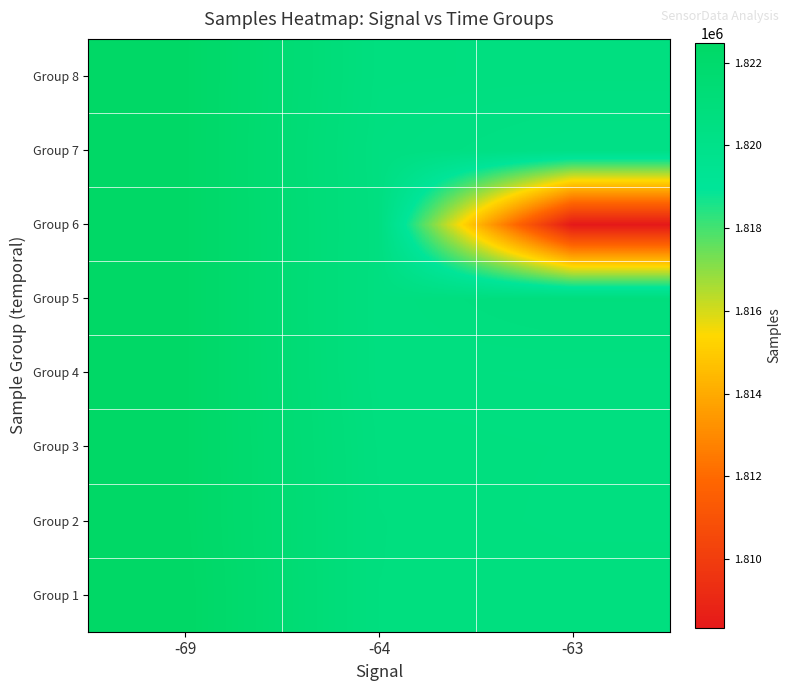

Reading left to right, extract all data points from this chart.

Group 1: -69=1822483.0	-64=1820714.0	-63=1820711.0
Group 2: -69=1822417.0	-64=1820718.5	-63=1820639.5
Group 3: -69=1822417.0	-64=1820701.5	-63=1820654.5
Group 4: -69=1822417.0	-64=1820627.5	-63=1820589.5
Group 5: -69=1822417.0	-64=1820620.0	-63=1820837.5
Group 6: -69=1822417.0	-64=1820630.0	-63=1808338.0
Group 7: -69=1822417.0	-64=1820600.5	-63=1820214.0
Group 8: -69=1822417.0	-64=1820677.0	-63=1820633.5